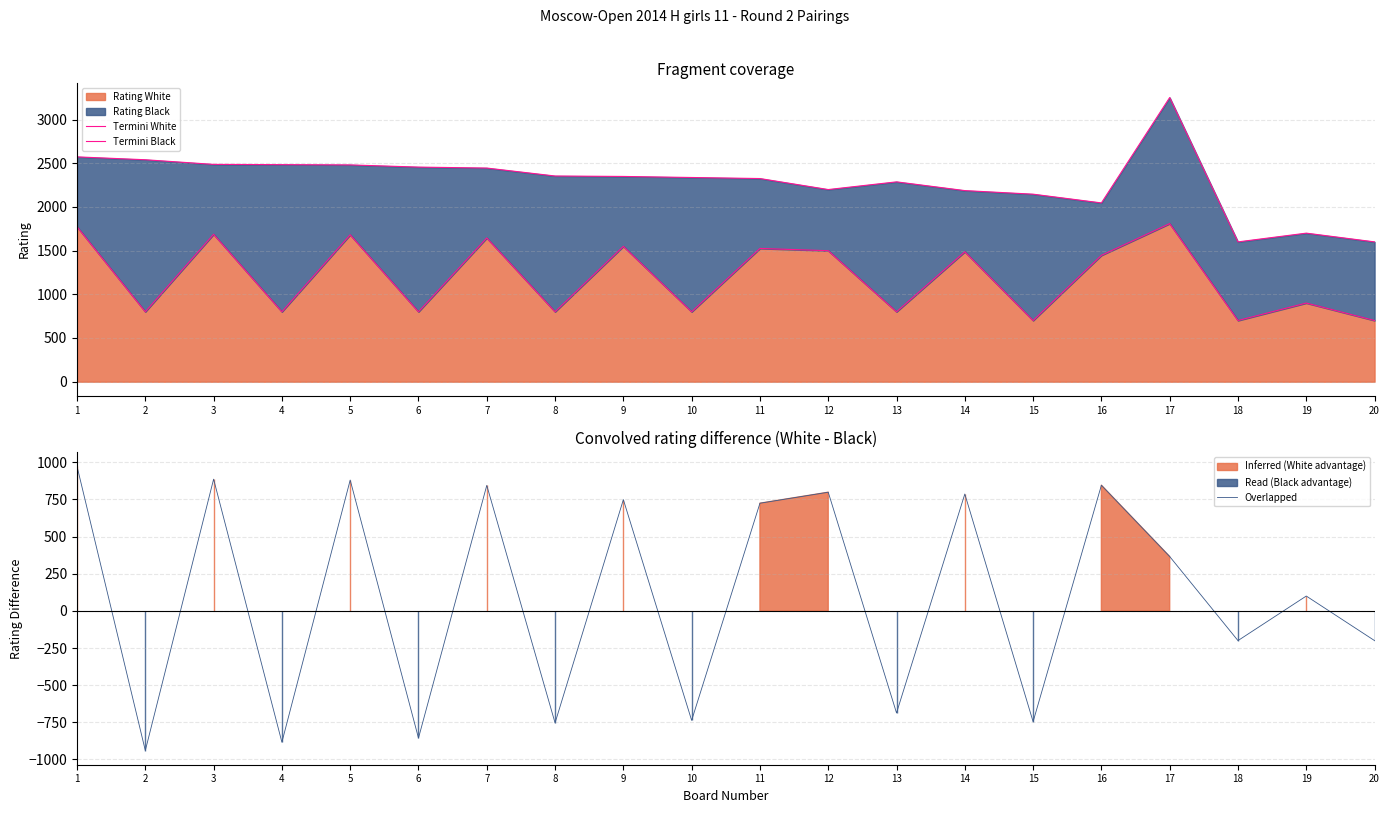

Which has a higher value, 19 or 18?

19